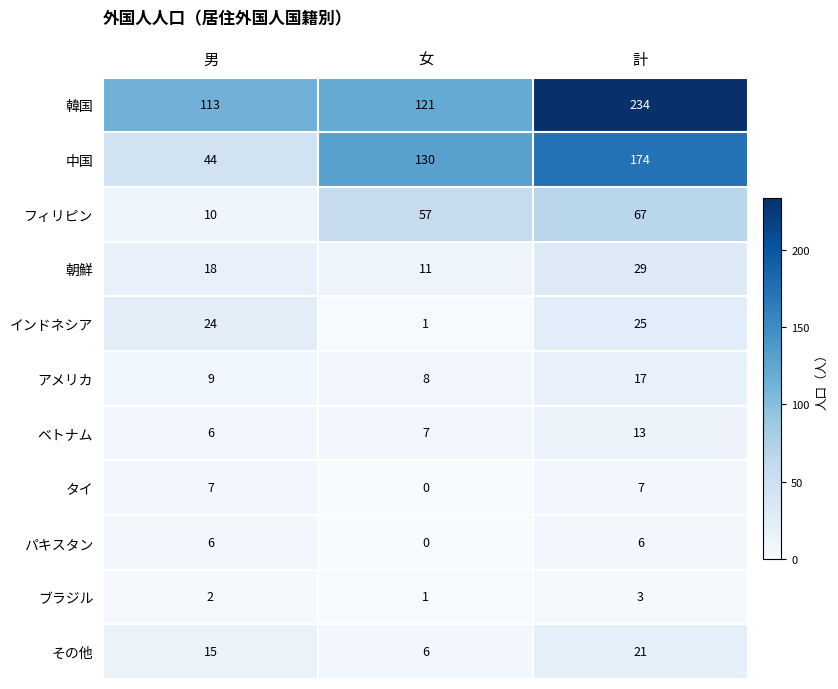

At which category does the chart reach its minimum across all series?

女